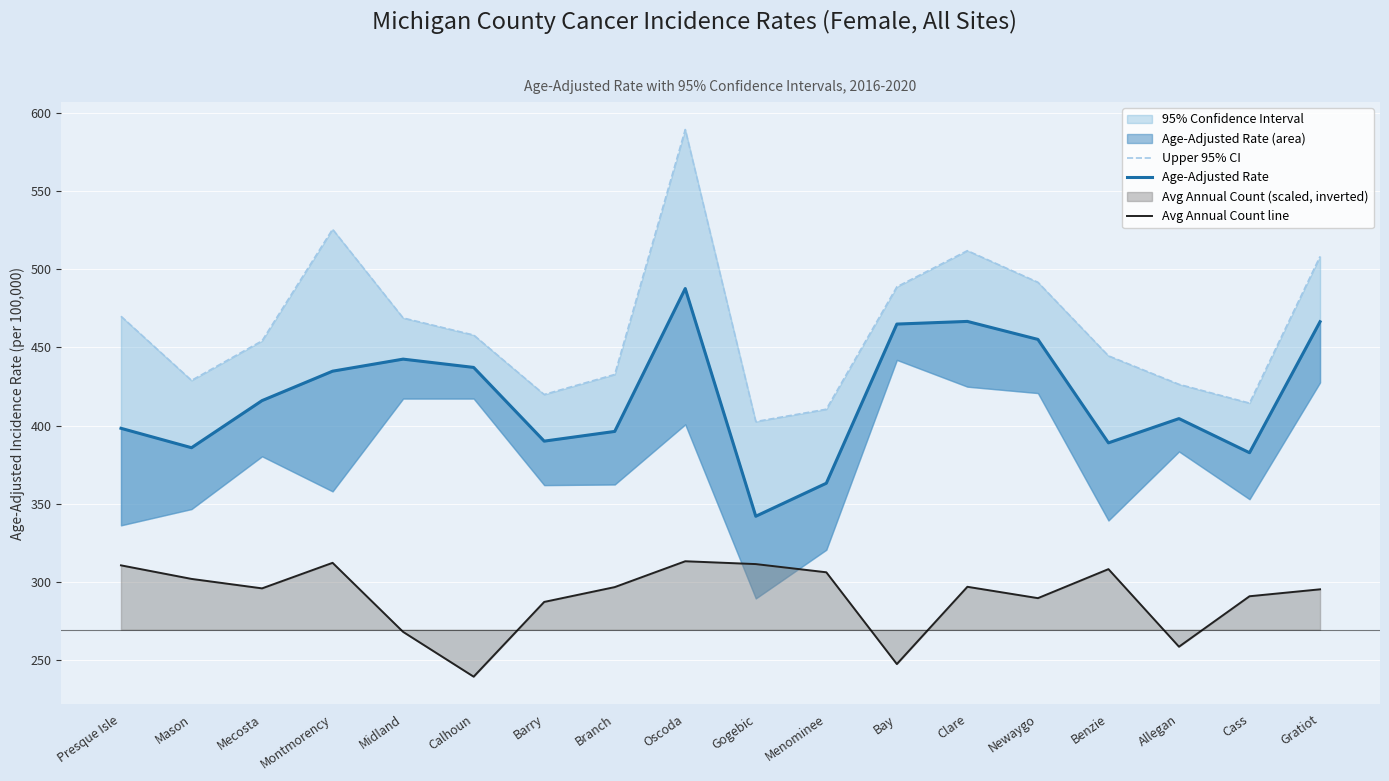

Does the chart display data point markers on the line(s)?

No